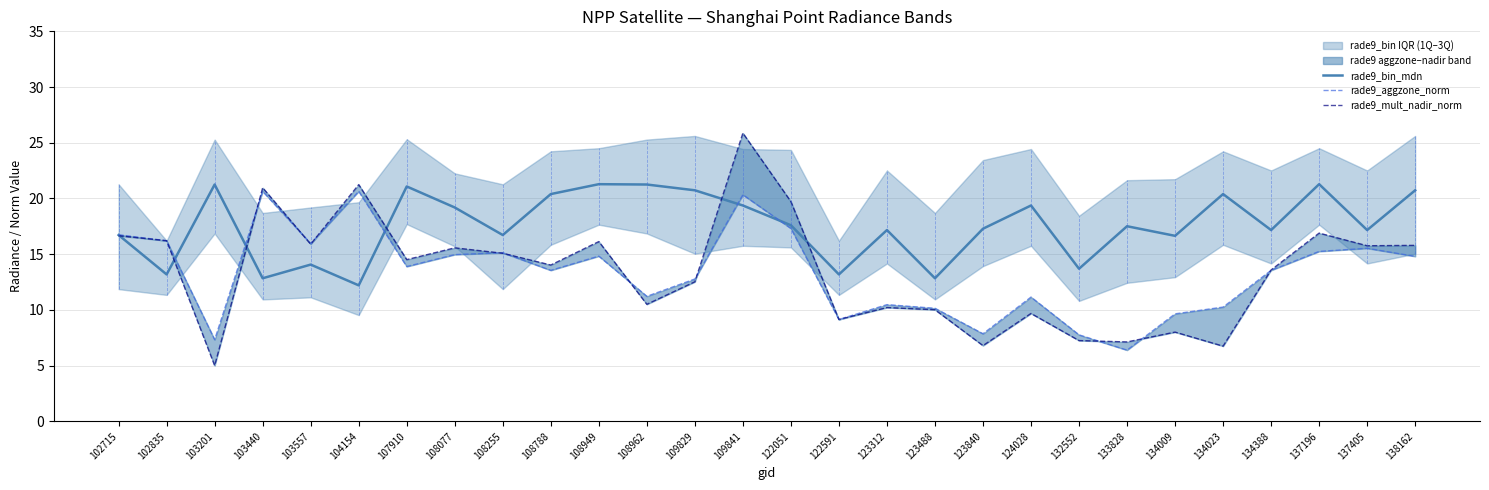

Which series has the widest spread of values?

rade9_mult_nadir_norm